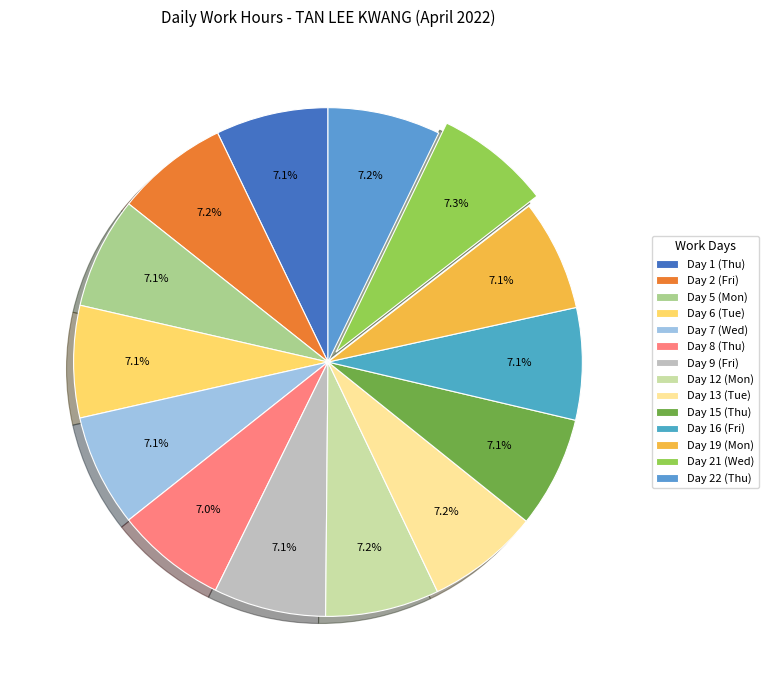

To the nearest percent, what portion does Day 1 (Thu) represent?

7%